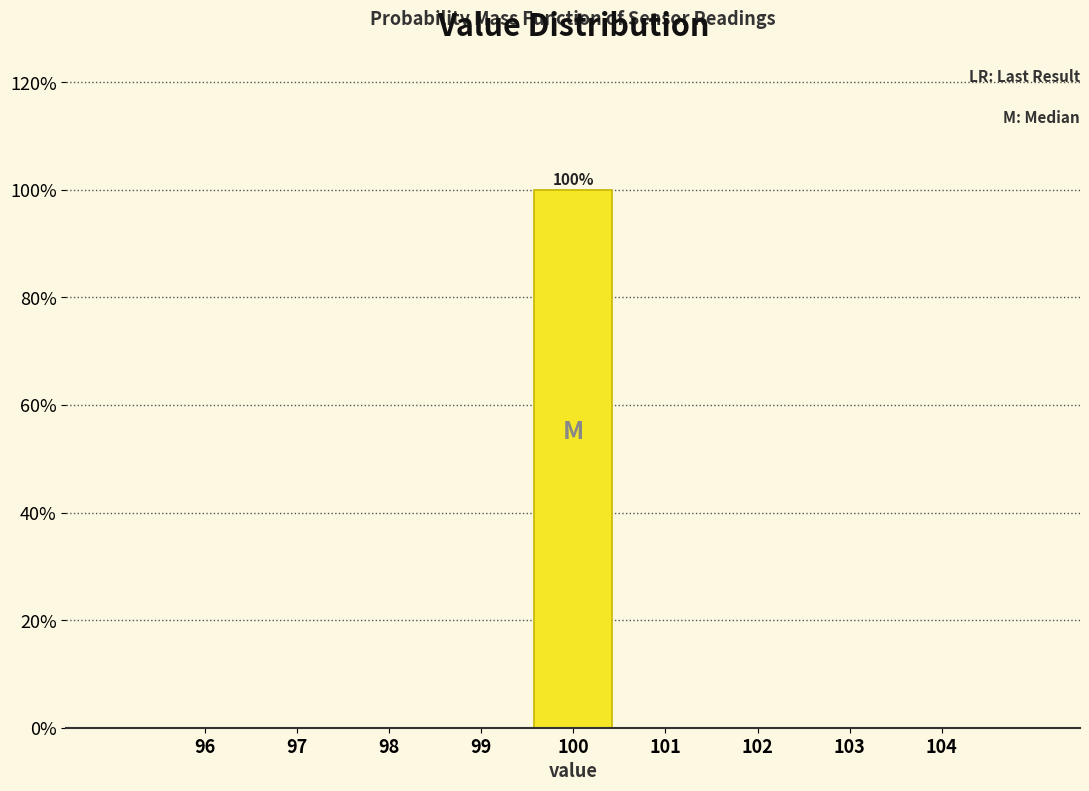

Which range on the x-axis has the tallest bar?

99.5 to 100.5